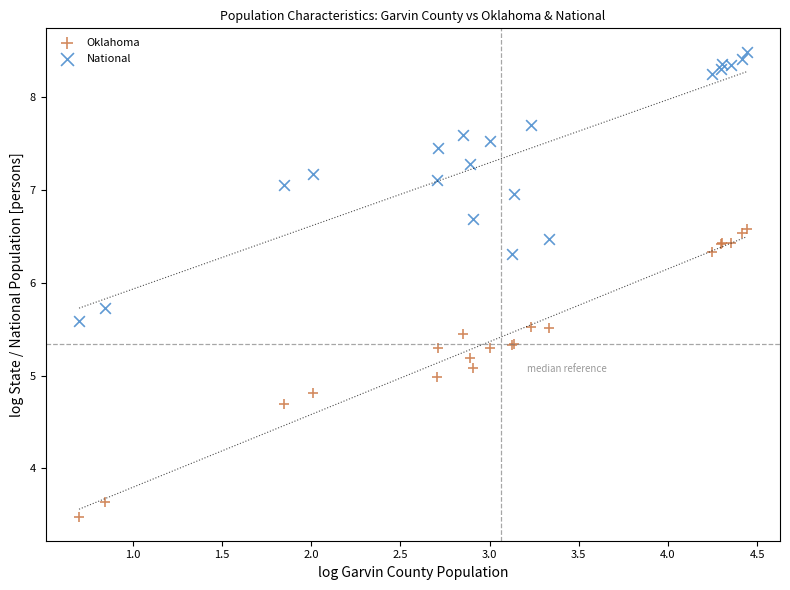

What is the X range (max minus min) for the scatter plot?

3.7